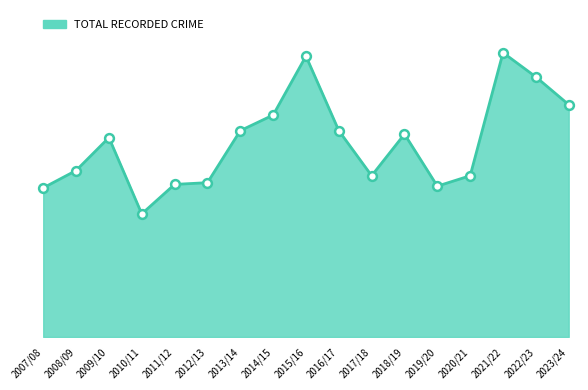

Is this an area chart (filled region under the line)?

Yes